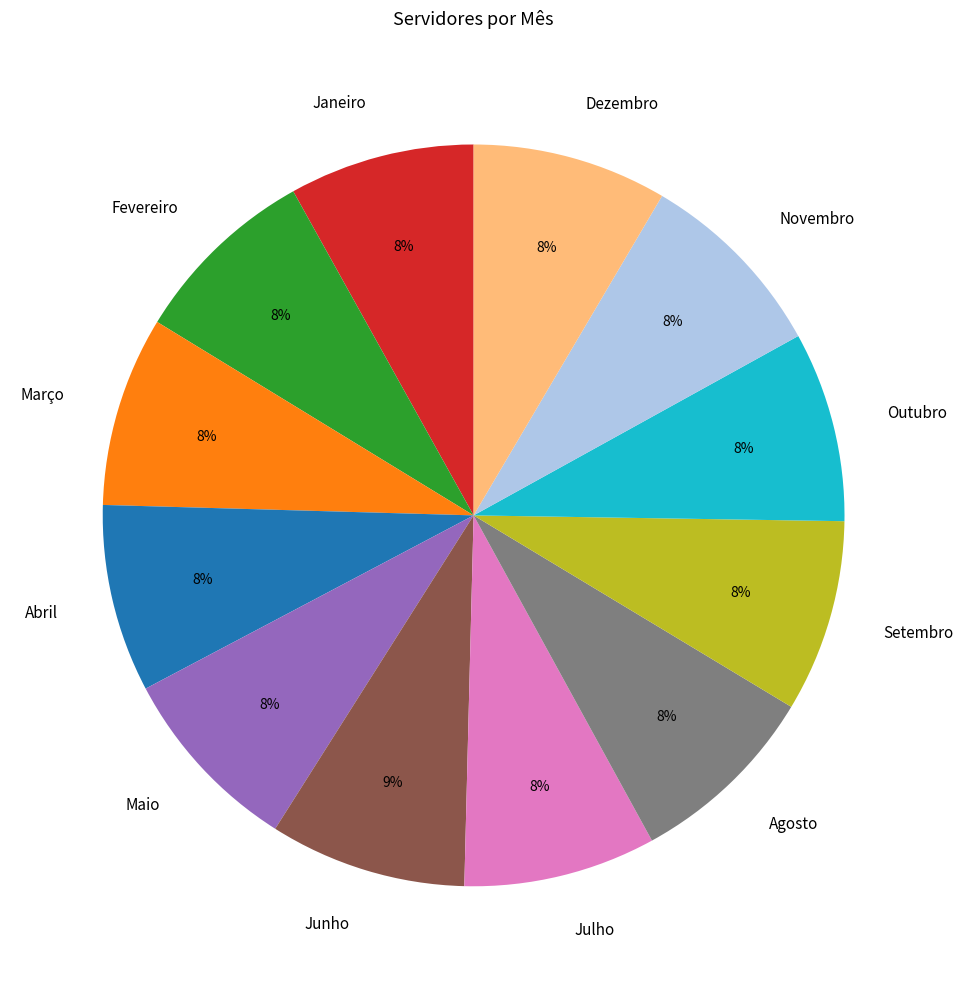

Is the sum of Junho and Dezembro greater than half?

No